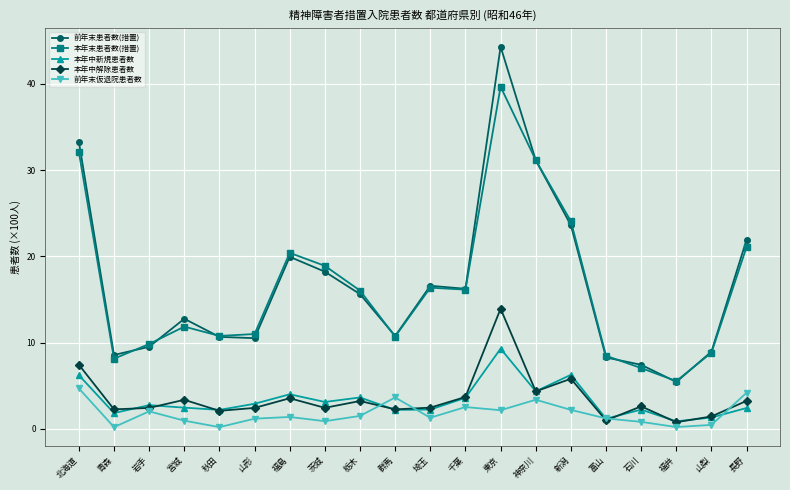

Which label corresponds to the largest value in the chart?

東京